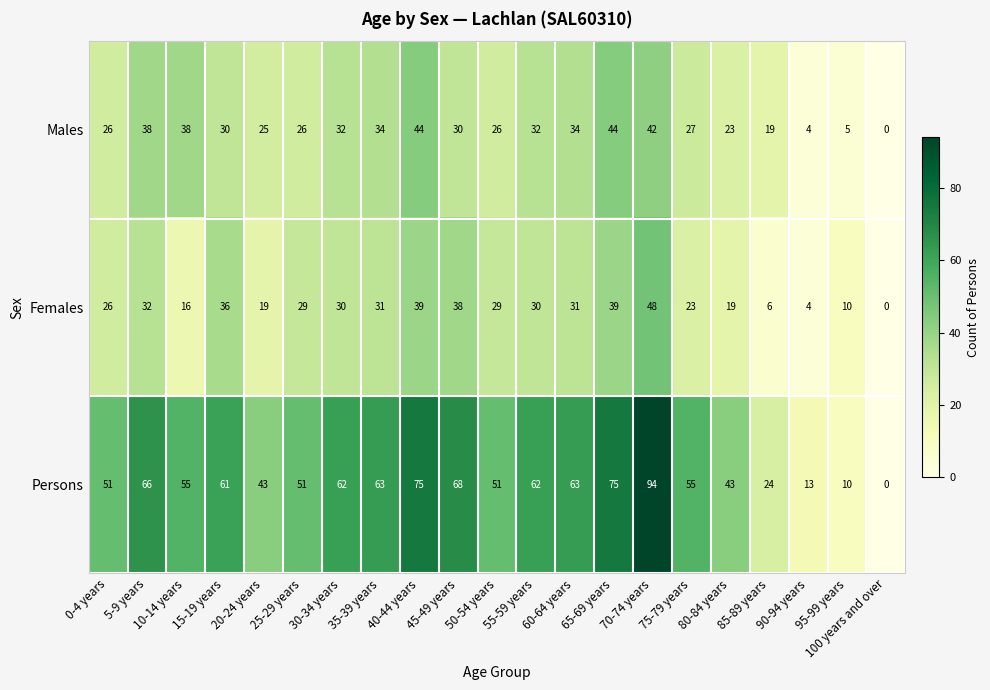

What is the difference between the maximum and second lowest values in the Persons series?

84